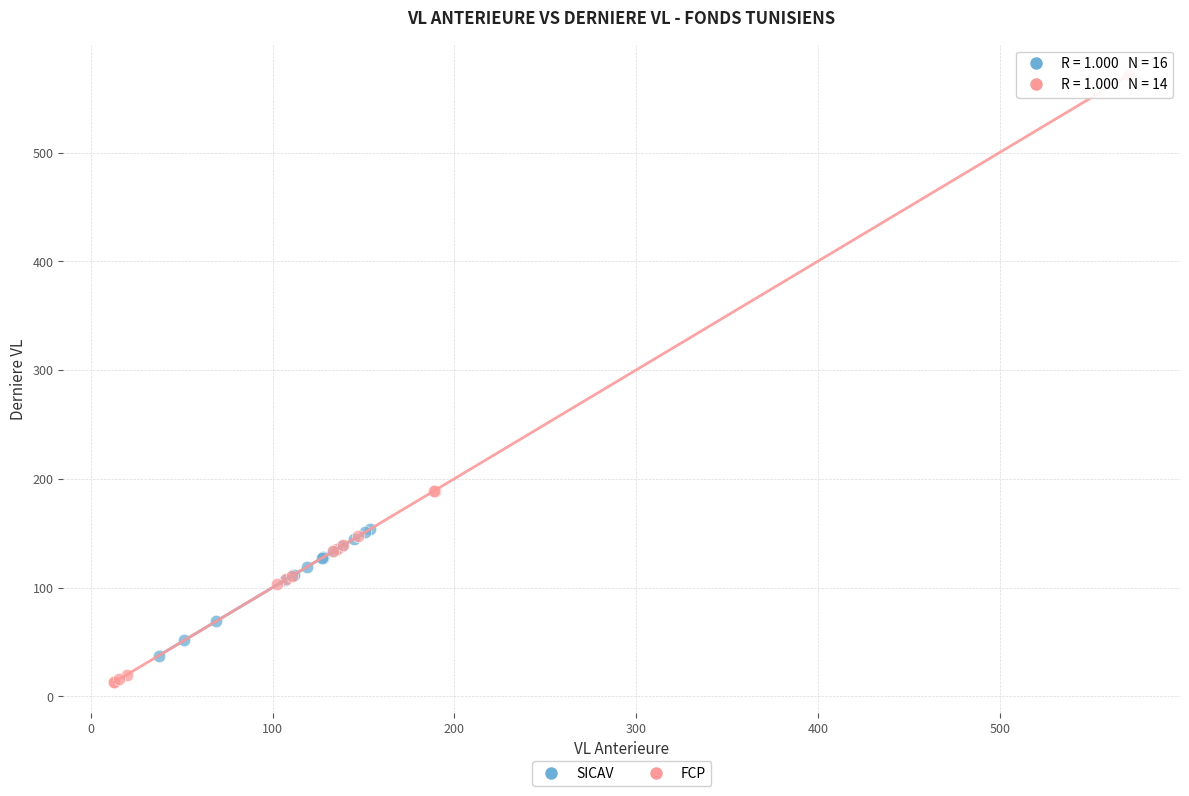

Which series reaches the maximum Y coordinate?

FCP